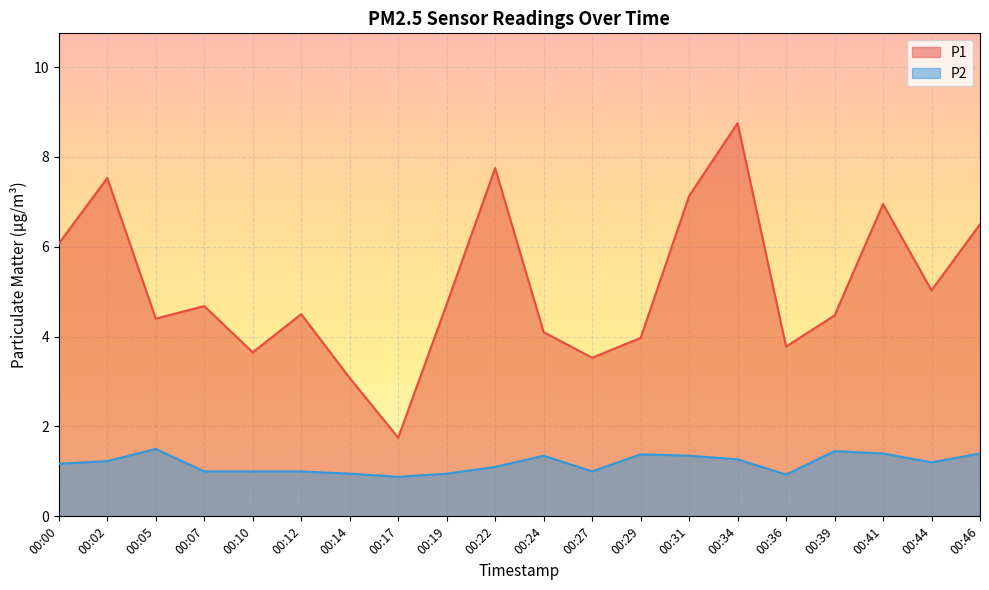

Does the chart display data point markers on the line(s)?

No